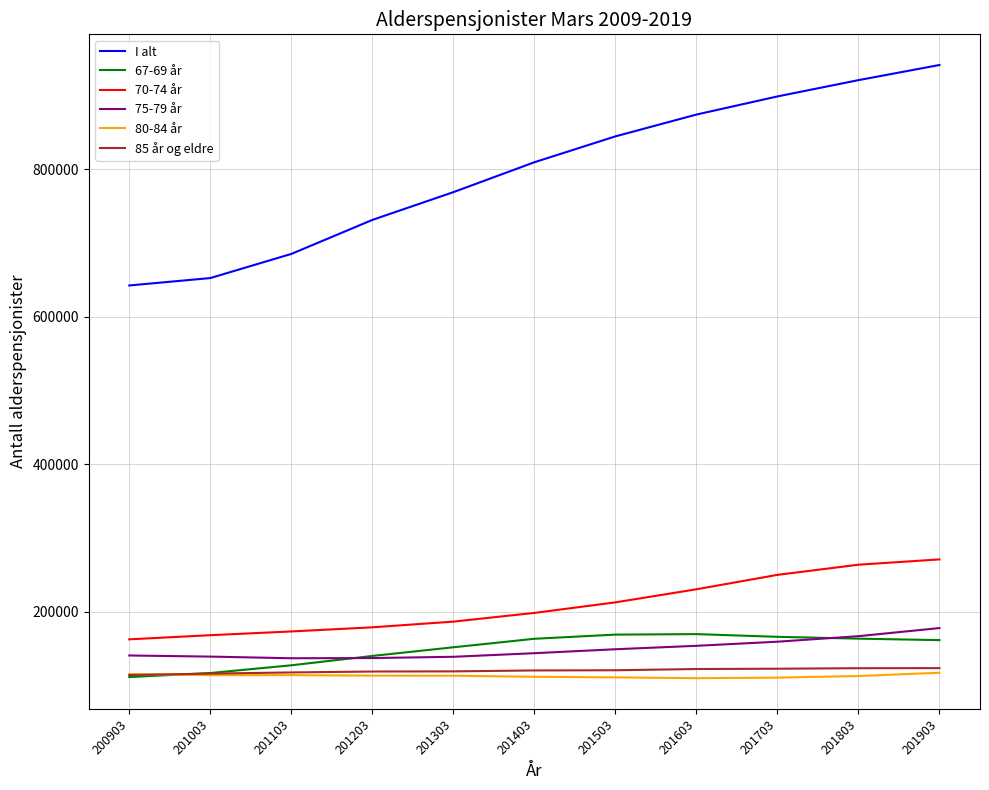

What are all the series names shown in the legend?

I alt, 67-69 år, 70-74 år, 75-79 år, 80-84 år, 85 år og eldre